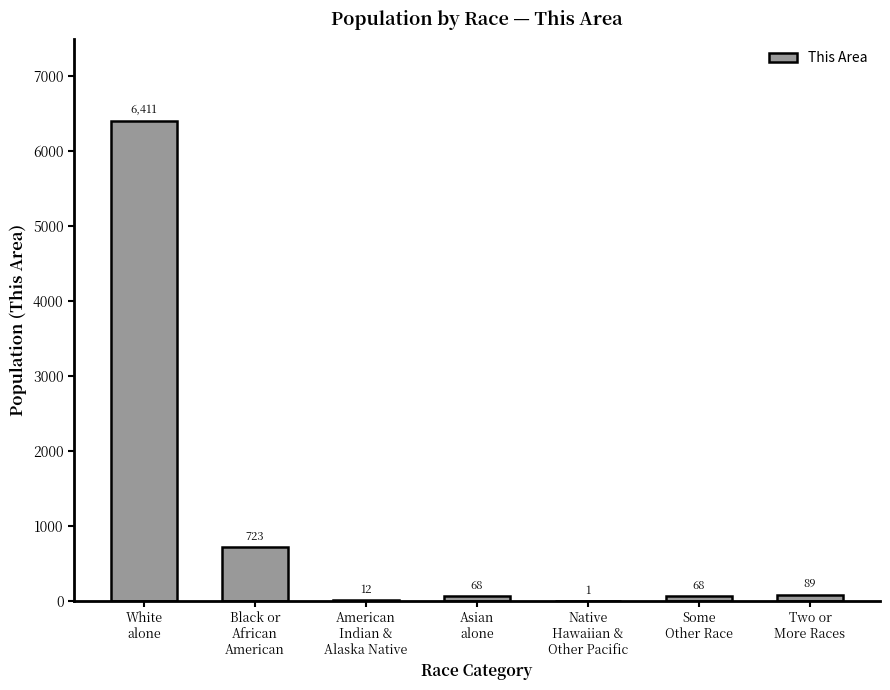

What is the sum of all values?

7372